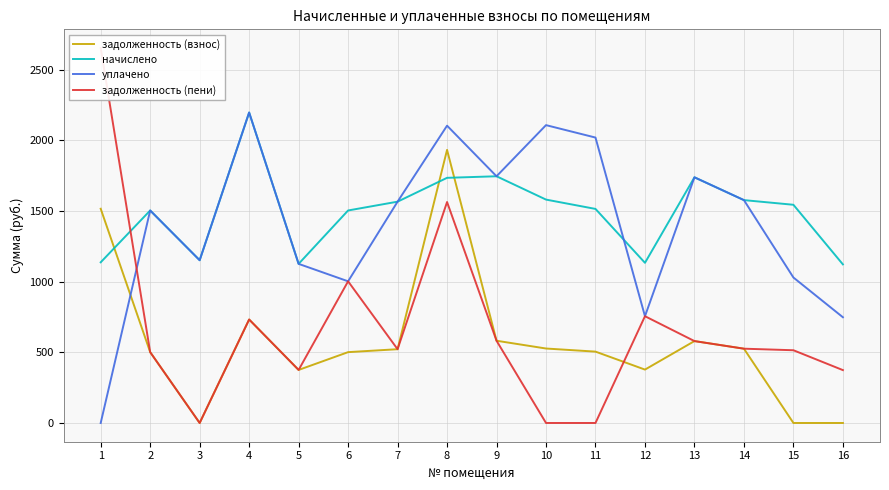

Which series changed the most between 6 and 13?

уплачено